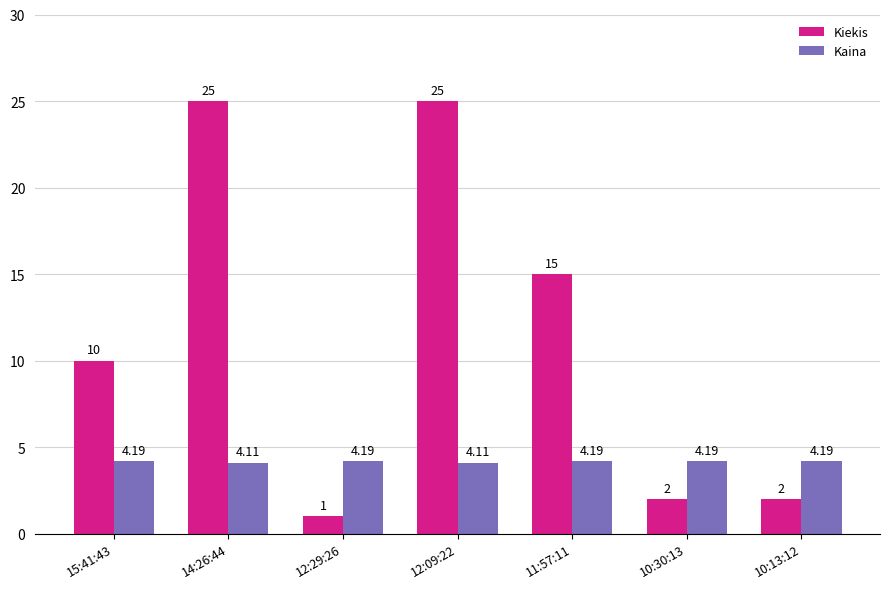

Rank the series by their average value, from highest to lowest.

Kiekis, Kaina